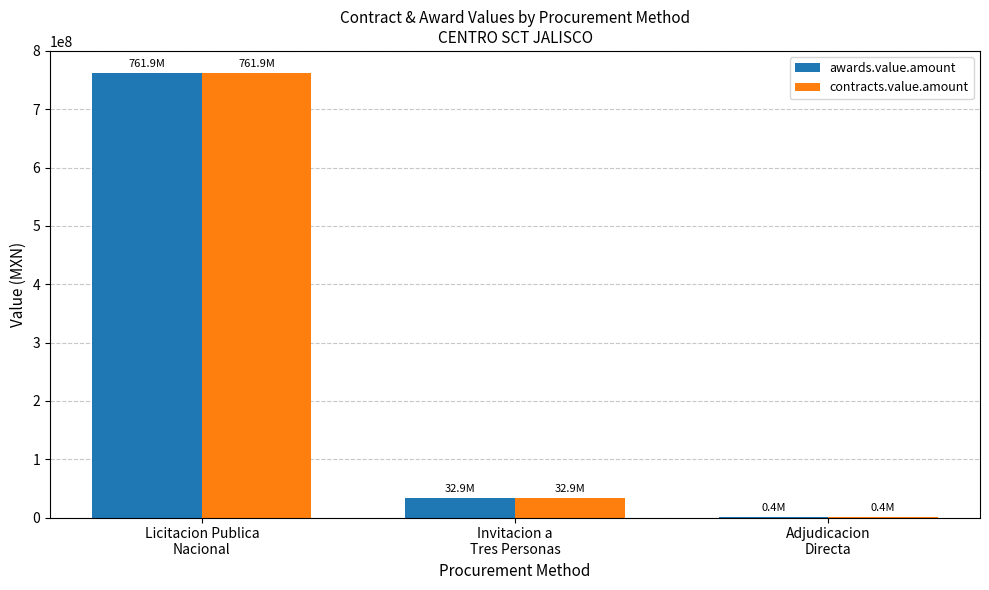

What is the maximum value shown in the chart?

761912171.6